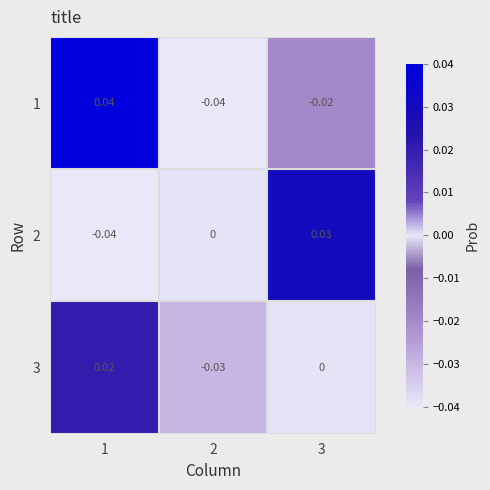

Is the value of 3 at 2 greater than the value of 2 at 1?

Yes